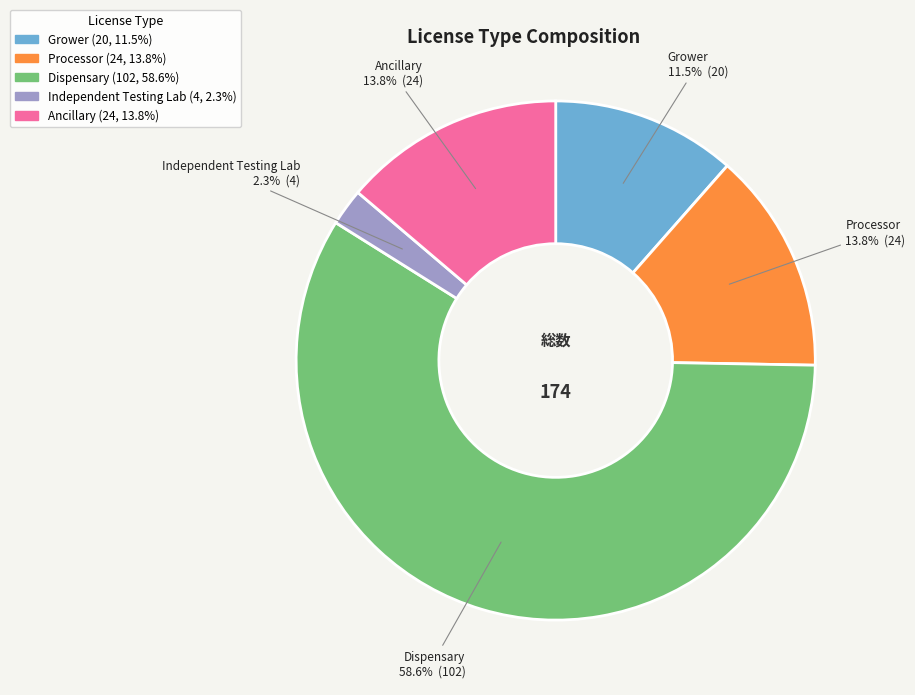

What percentage do Processor and Grower together represent?

25.3%